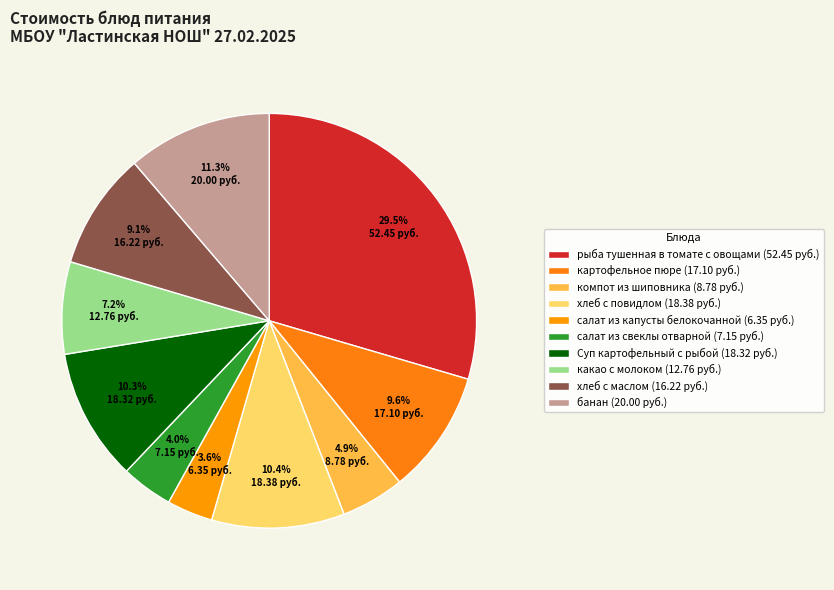

How many slices are in this pie chart?

10